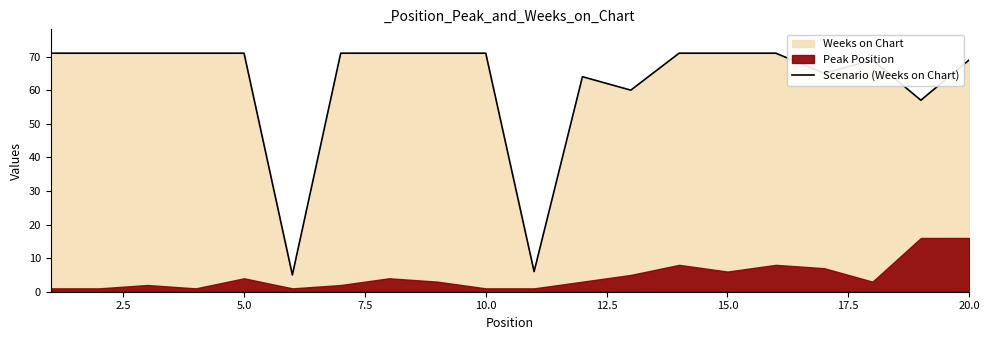

How many points are lower than both their immediate neighbors (excluding endpoints)?

5